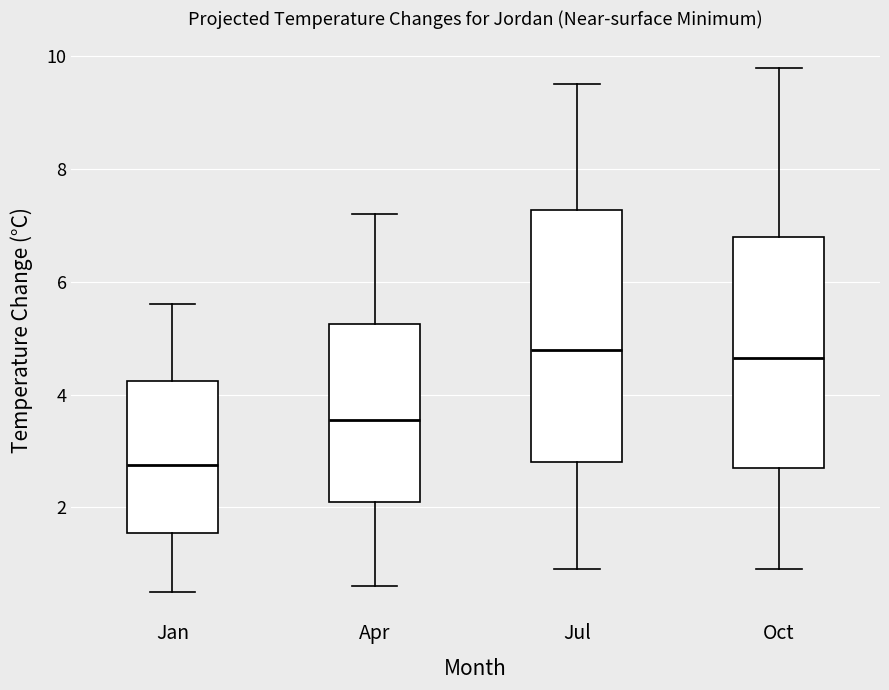

Comparing the boxes themselves (not the whiskers), which one is the tallest?

Jul